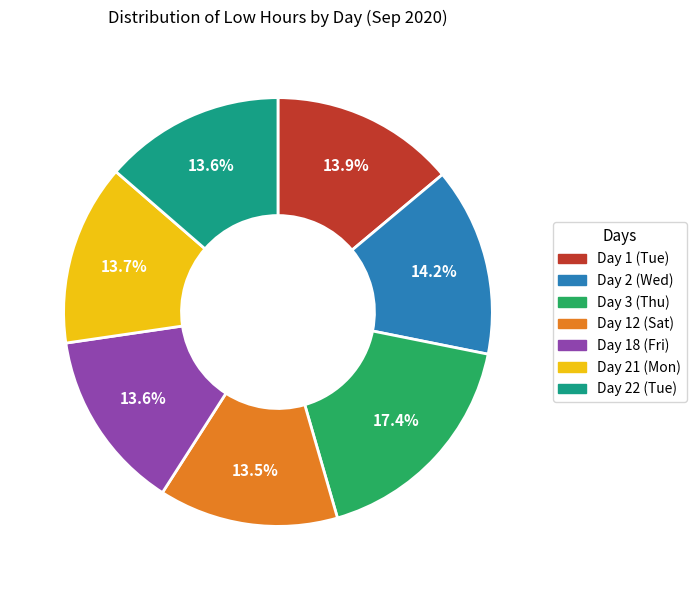

To the nearest percent, what portion does Day 1 (Tue) represent?

14%